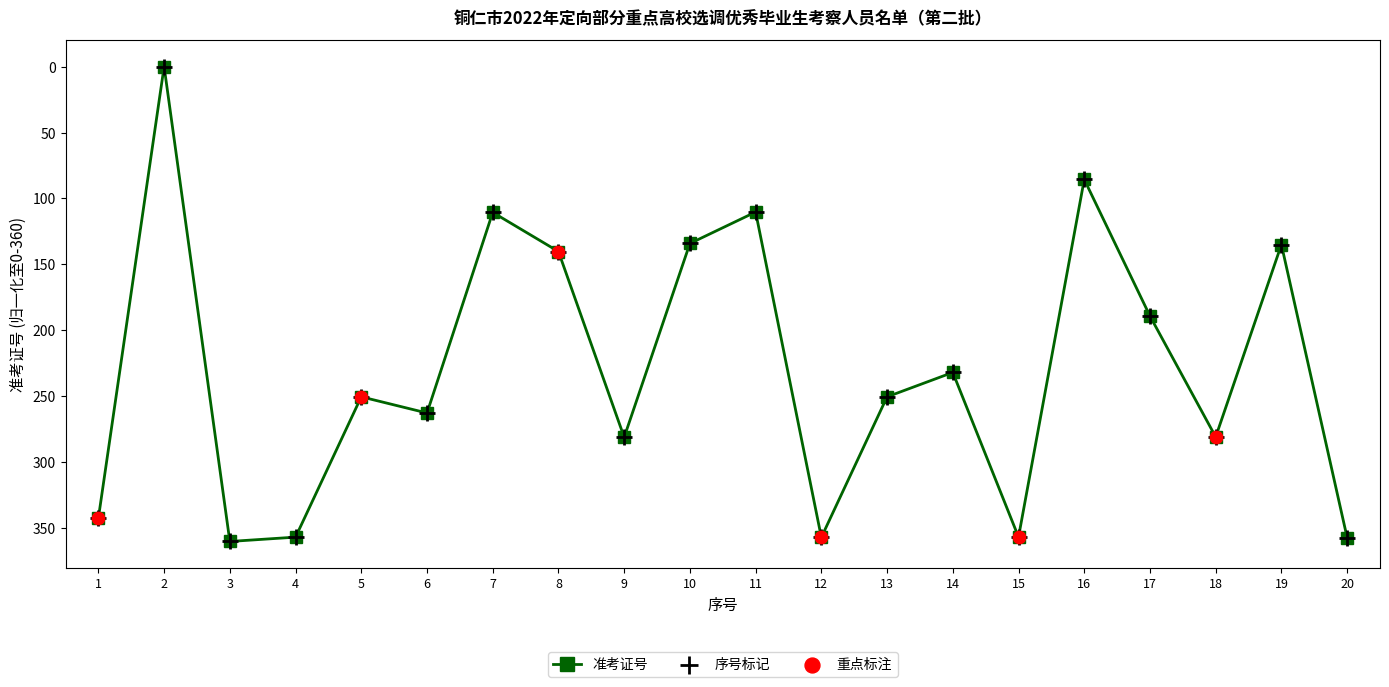

What is the change in value from 2 to 14?

+231.9